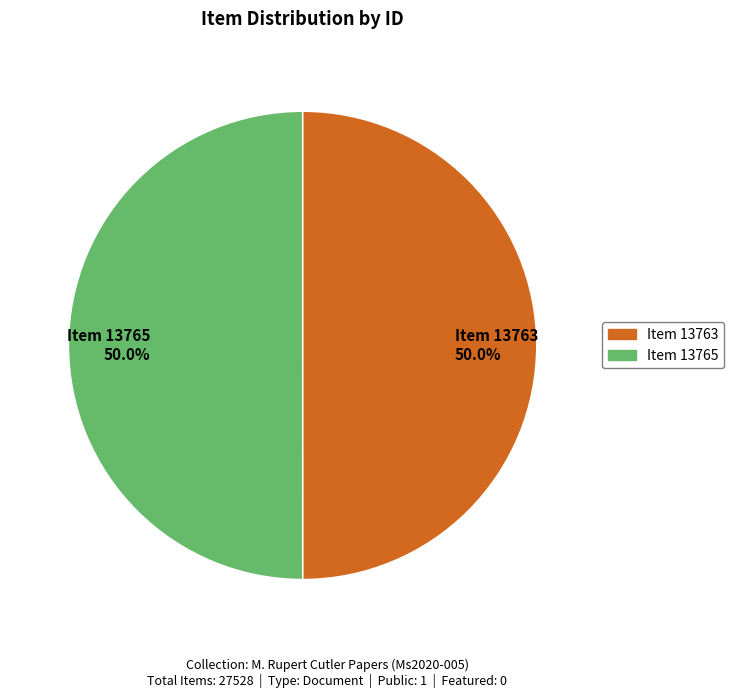

Combined, what portion of the pie is Item 13765 and Item 13763?

100.0%